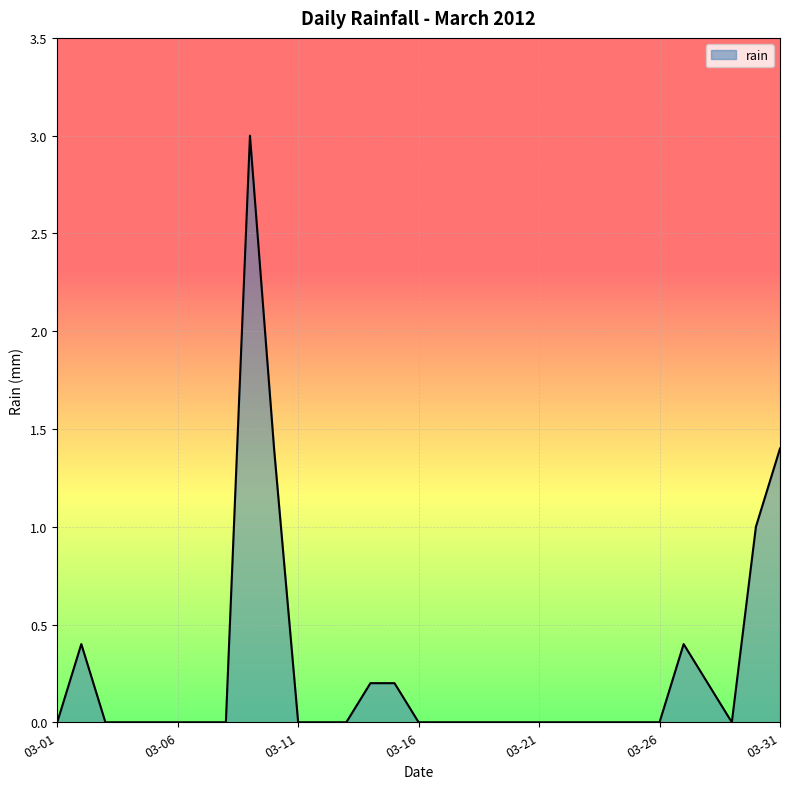

What is the difference between the maximum and minimum values?

3.0